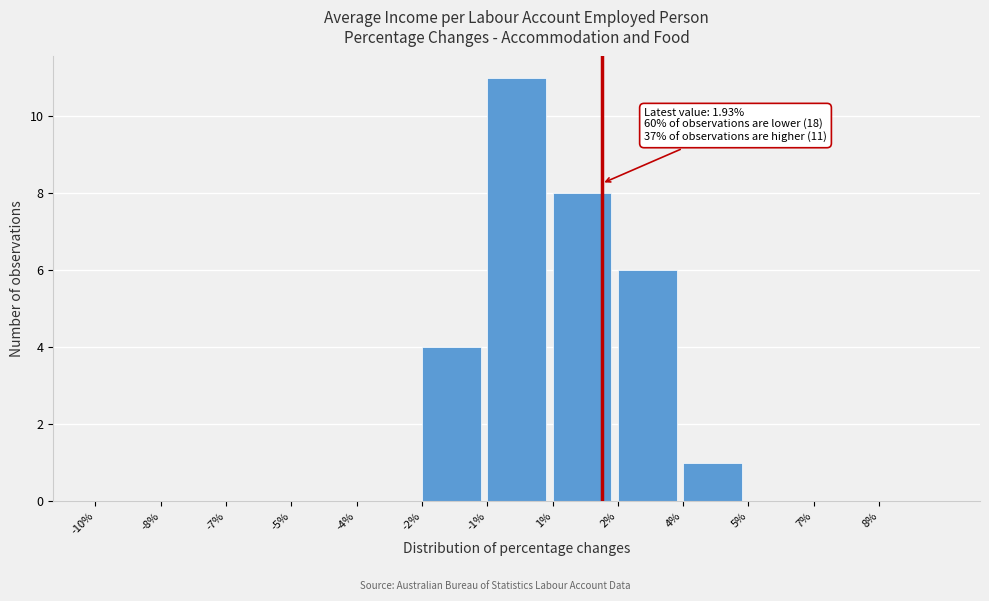

Reading left to right, list all the values displayed in this chart.

-10%=0	-8%=0	-7%=0	-5%=0	-4%=0	-2%=4	-1%=11	1%=8	2%=6	4%=1	5%=0	7%=0	8%=0